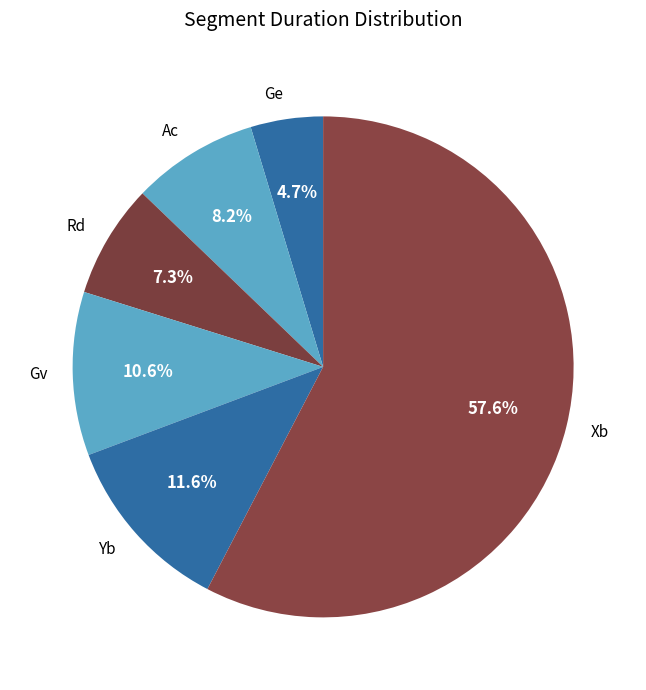

To the nearest percent, what is the average slice percentage?

17%